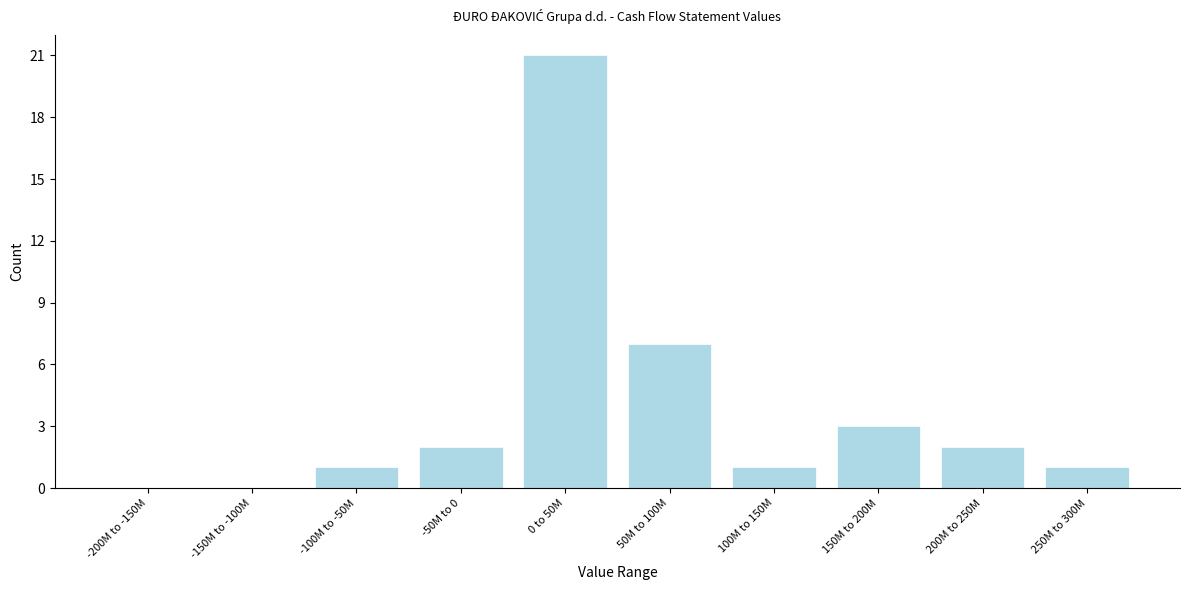

Reading left to right, transcribe all the data shown in this chart.

-200M to -150M=0	-150M to -100M=0	-100M to -50M=1	-50M to 0=2	0 to 50M=21	50M to 100M=7	100M to 150M=1	150M to 200M=3	200M to 250M=2	250M to 300M=1